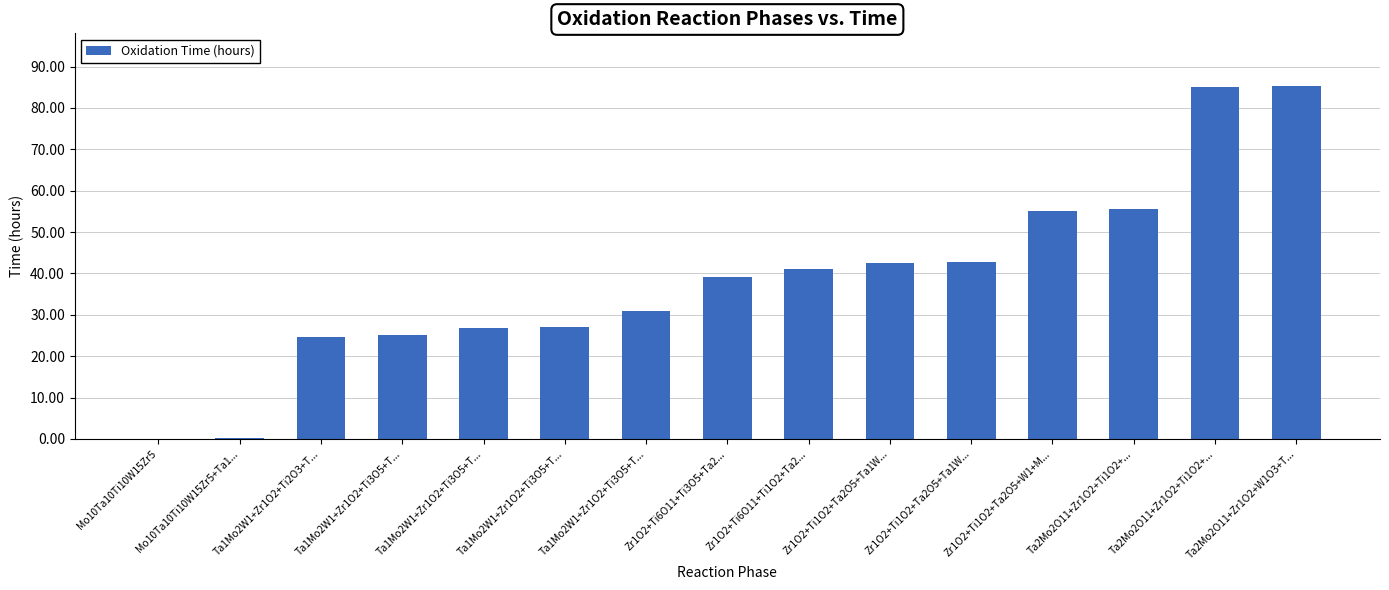

What is the ratio of the value at Ta2Mo2O11+Zr1O2+Ti1O2+... to the value at Zr1O2+Ti6O11+Ti3O5+Ta2...?

2.2